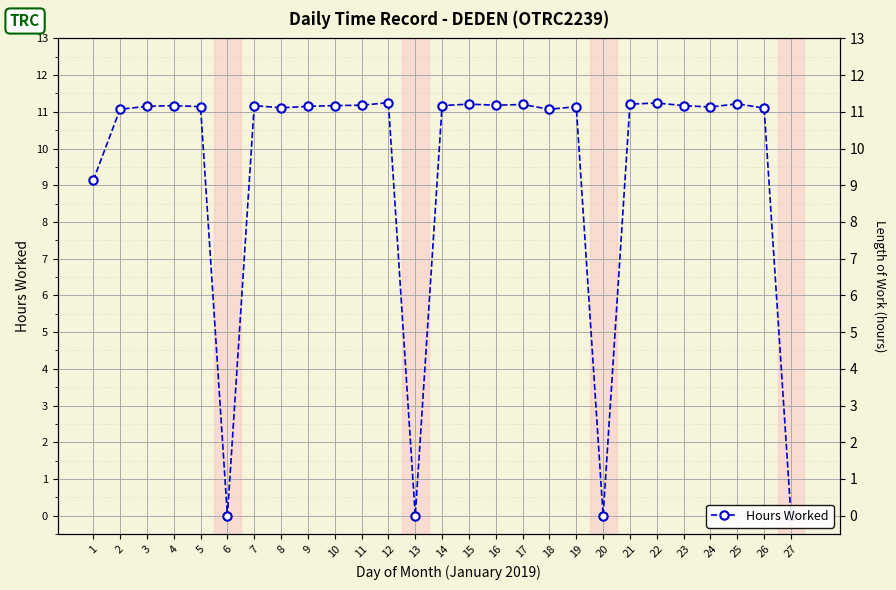

Reading left to right, what are all the values shown in this chart?

1=9.1	2=11.1	3=11.2	4=11.2	5=11.1	6=0.0	7=11.2	8=11.1	9=11.2	10=11.2	11=11.2	12=11.2	13=0.0	14=11.2	15=11.2	16=11.2	17=11.2	18=11.1	19=11.1	20=0.0	21=11.2	22=11.2	23=11.2	24=11.1	25=11.2	26=11.1	27=0.0